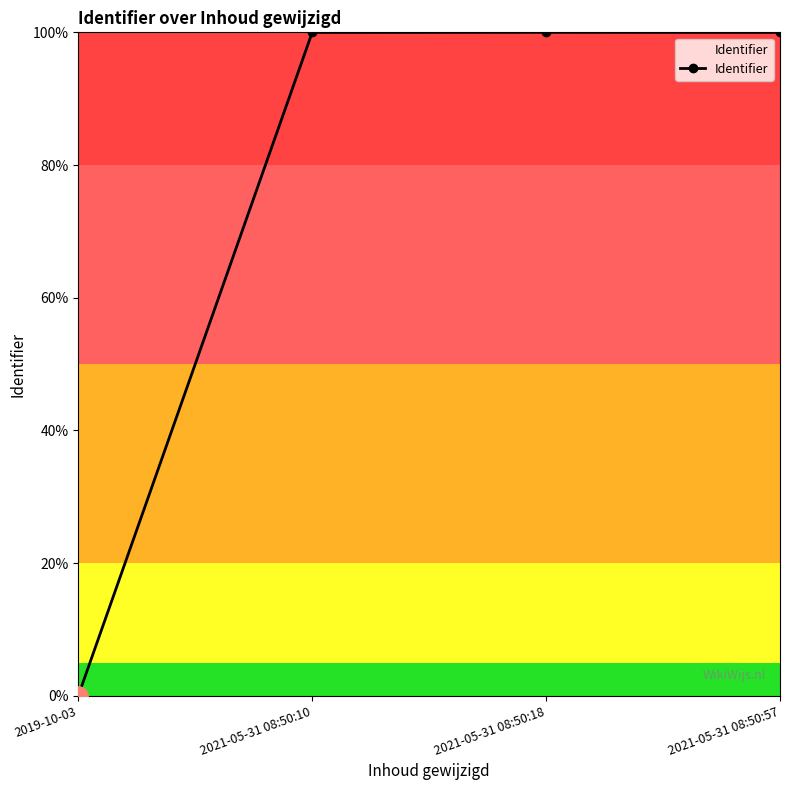

What is the label of the 2nd point from the right?

2021-05-31 08:50:18